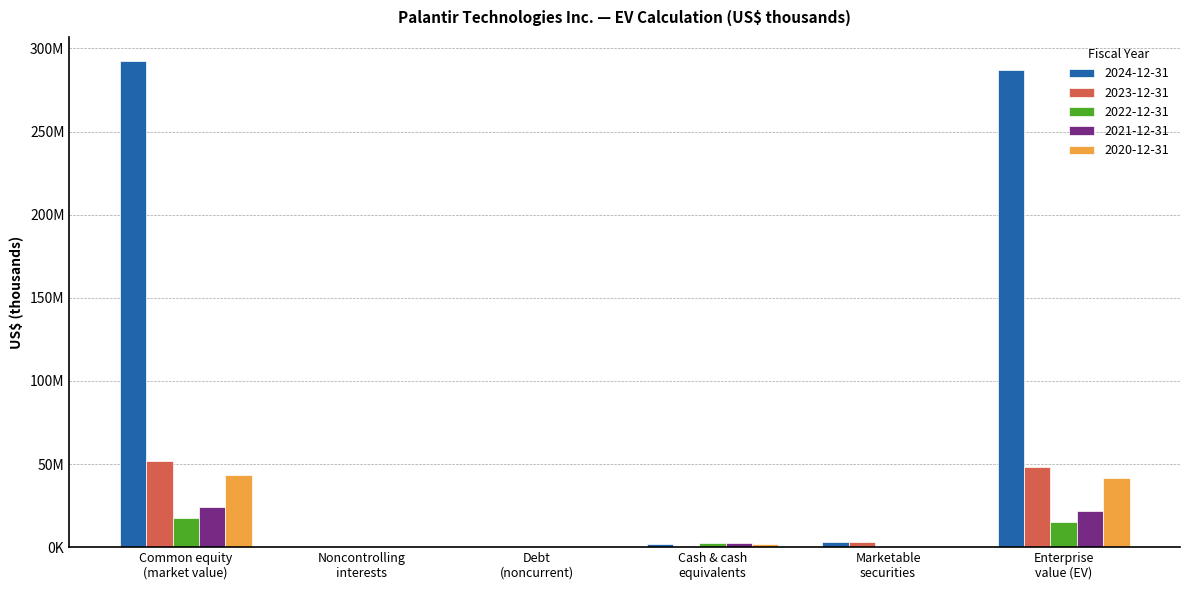

True or false: 2024-12-31 has a value of 2098524 at Cash & cash
equivalents.

True